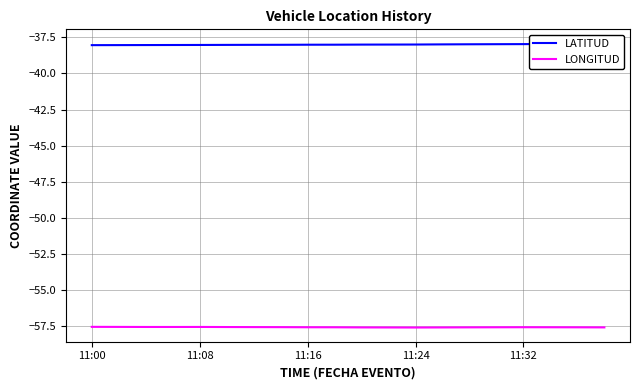

What is the minimum value for LONGITUD?

-57.6